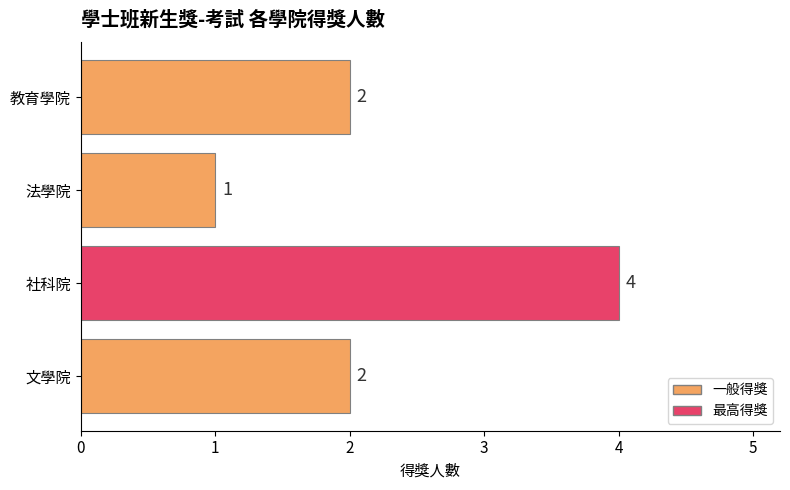

How many categories are shown in the chart?

4